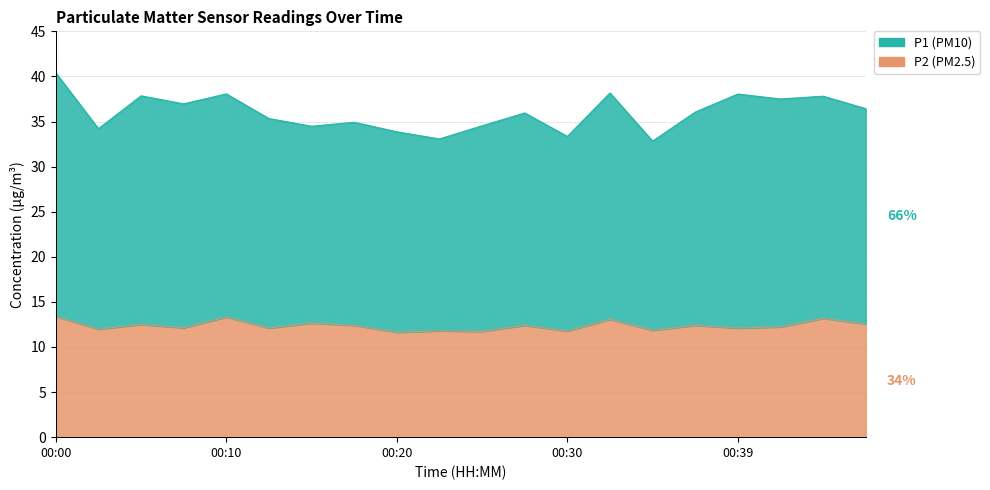

What is the difference between the second highest and minimum values in the P2 series?

1.7